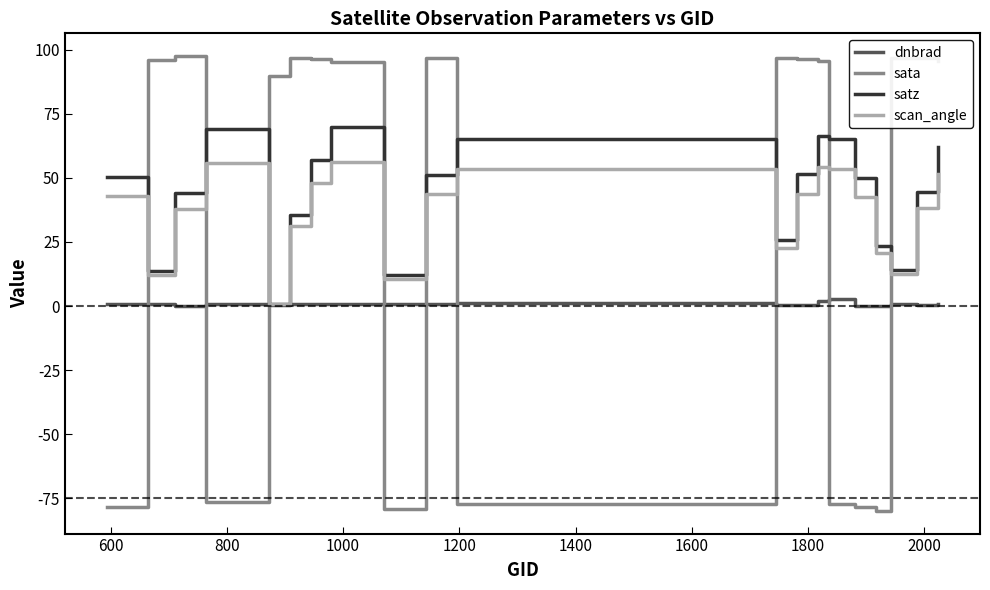

Which series has the widest spread of values?

sata